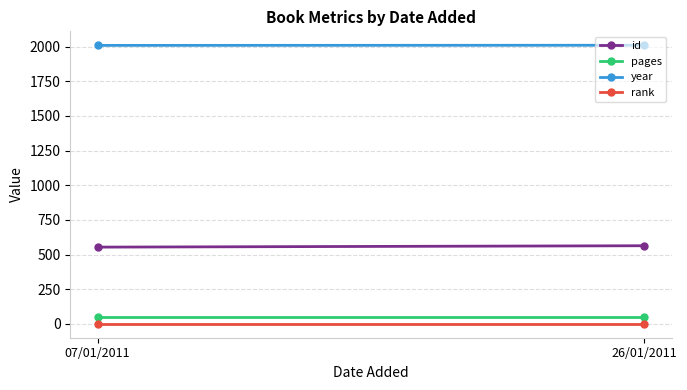

Between 07/01/2011 and 26/01/2011, which series saw the biggest shift?

id